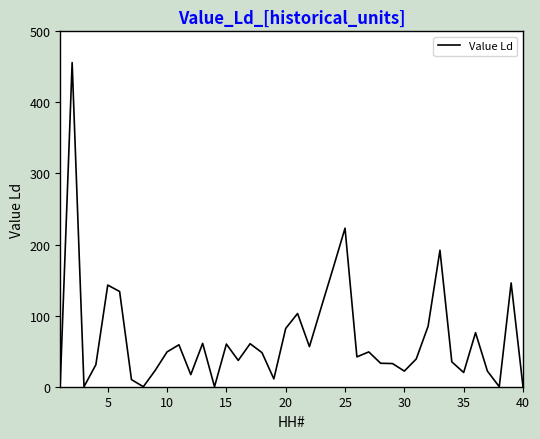

What is the greatest value displayed?

456.0